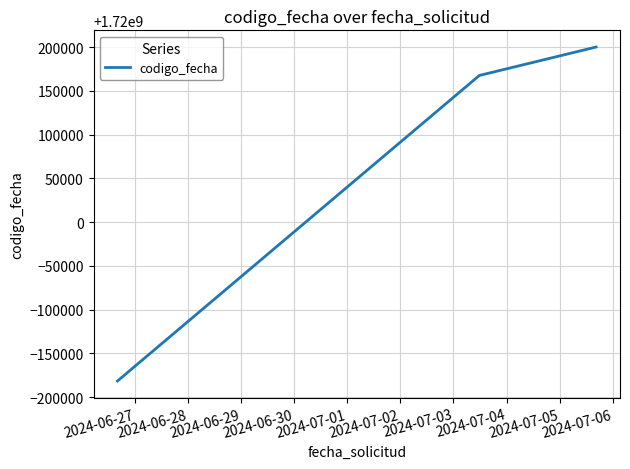

What is the difference between the maximum and minimum values?

381765